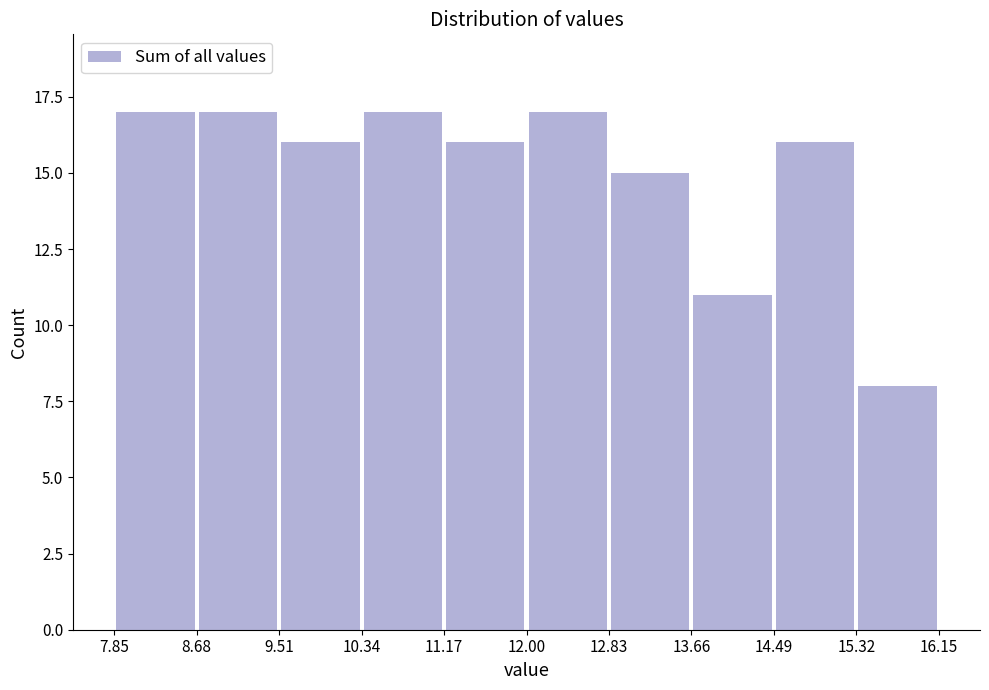

Reading left to right, transcribe this chart: for each bar, give the range it covers on the x-axis and its height. The values are not printed on the chart, so give them approximately, as read against the axis.

7.85 to 8.68: 17
8.68 to 9.51: 17
9.51 to 10.34: 16
10.34 to 11.17: 17
11.17 to 12.00: 16
12.00 to 12.83: 17
12.83 to 13.66: 15
13.66 to 14.49: 11
14.49 to 15.32: 16
15.32 to 16.15: 8